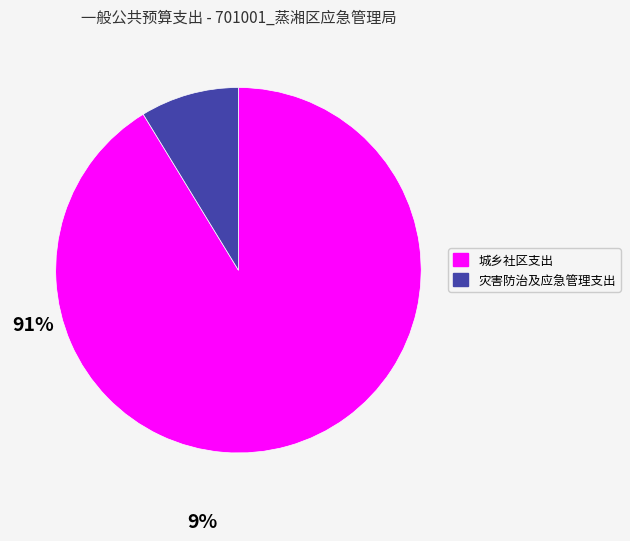

What is the ratio of the value at 城乡社区支出 to the value at 灾害防治及应急管理支出?

10.5